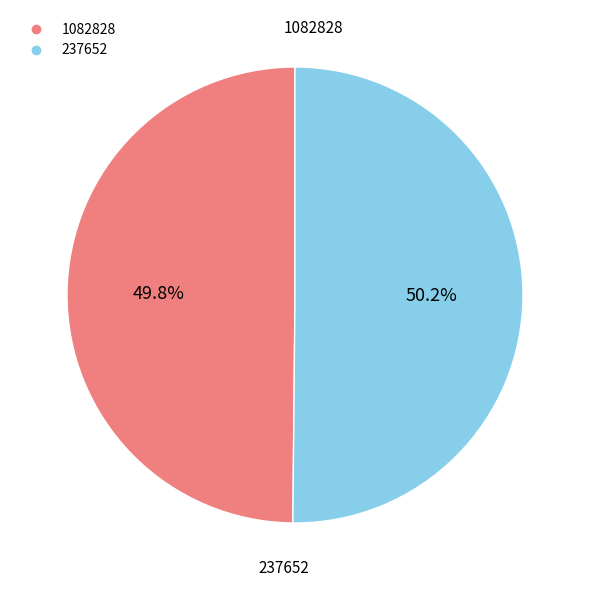

What percentage do 1082828 and 237652 together represent?

100.0%